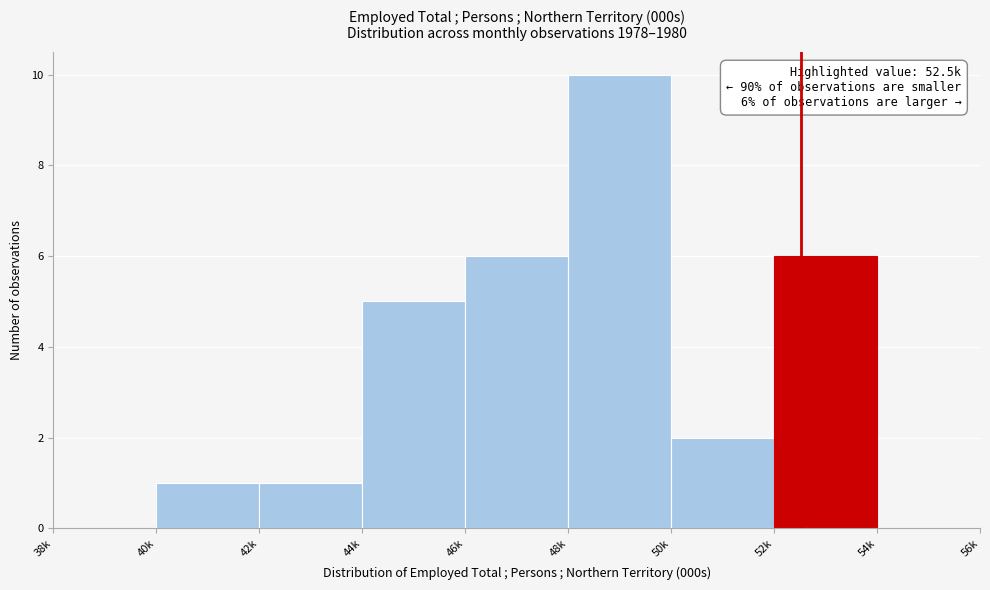

Reading left to right, what are all the values shown in this chart?

38k=0	40k=1	42k=1	44k=5	46k=6	48k=10	50k=2	52k=6	54k=0